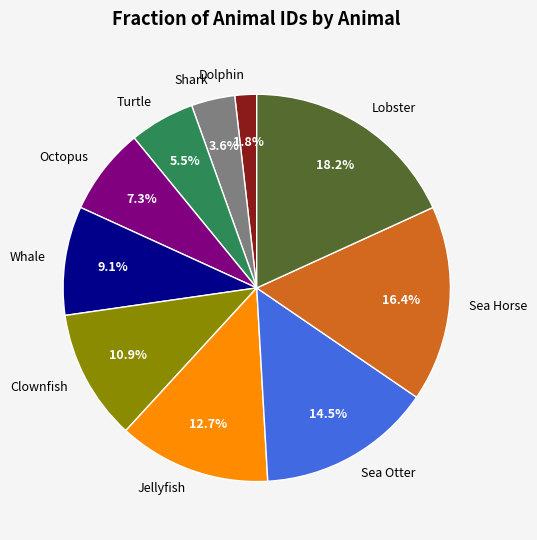

Rank the categories by value from highest to lowest.

Lobster, Sea Horse, Sea Otter, Jellyfish, Clownfish, Whale, Octopus, Turtle, Shark, Dolphin